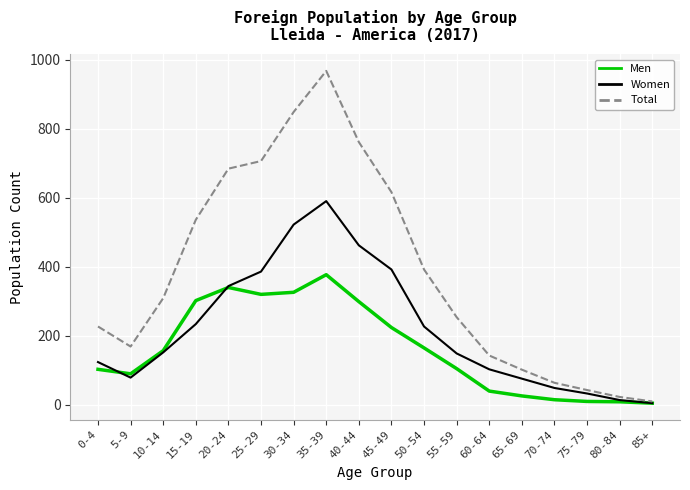

What is the minimum value for Total?

10